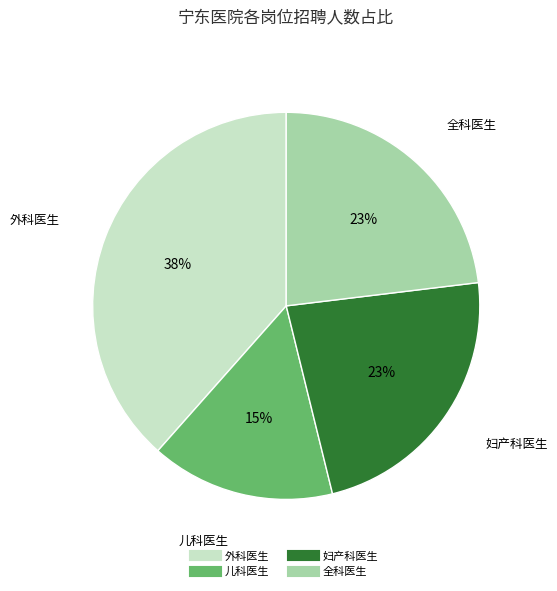

What is the largest slice in the pie chart?

外科医生